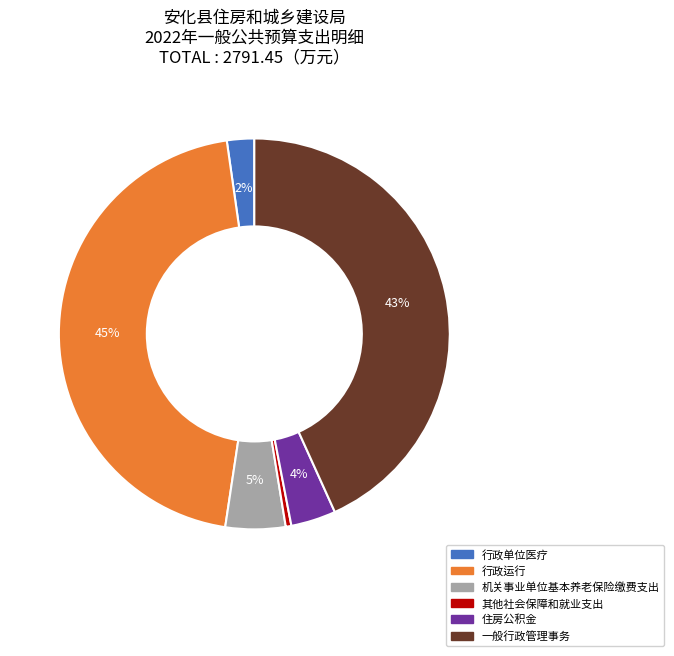

Which has a higher value, 行政单位医疗 or 住房公积金?

住房公积金